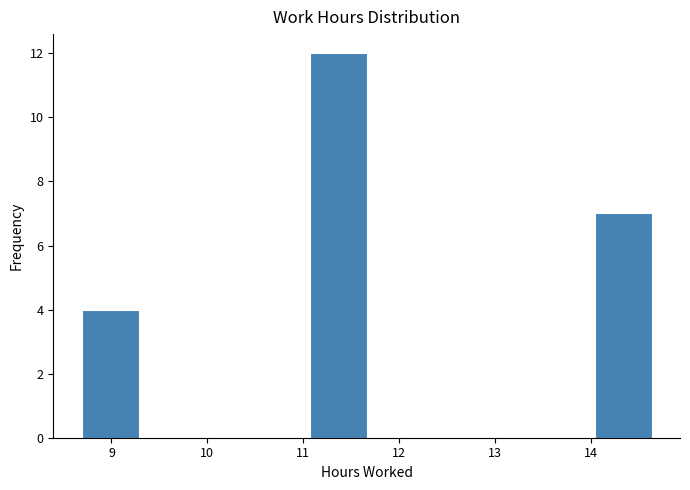

Reading left to right, list every bar in this chart as the range it spans on the x-axis followed by its height. Neither the bar edges nor the heights are printed on the chart, so give them approximately, as read against the axes.

8.7 to 9.3: 4
9.3 to 9.9: 0
9.9 to 10.5: 0
10.5 to 11.1: 0
11.1 to 11.7: 12
11.7 to 12.3: 0
12.3 to 12.8: 0
12.8 to 13.4: 0
13.4 to 14.0: 0
14.0 to 14.6: 7